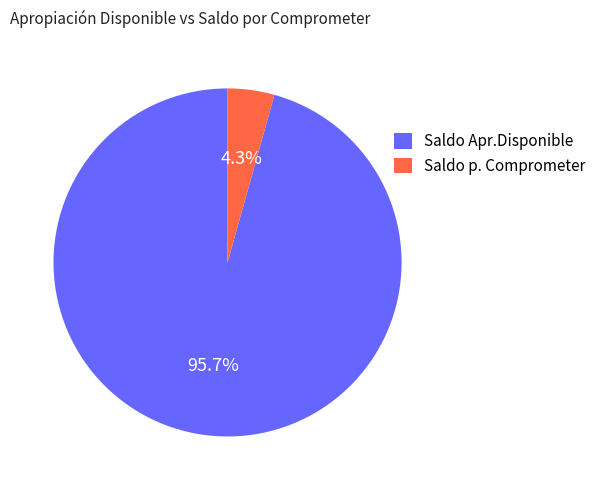

How many segments does this pie chart have?

2